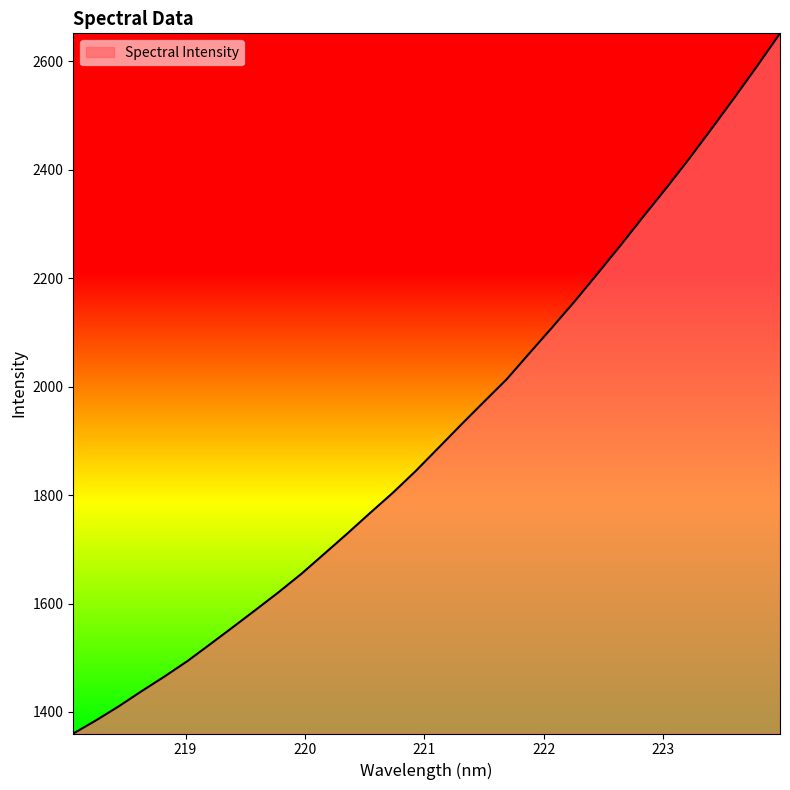

Count the number of values greater than 1886.

16